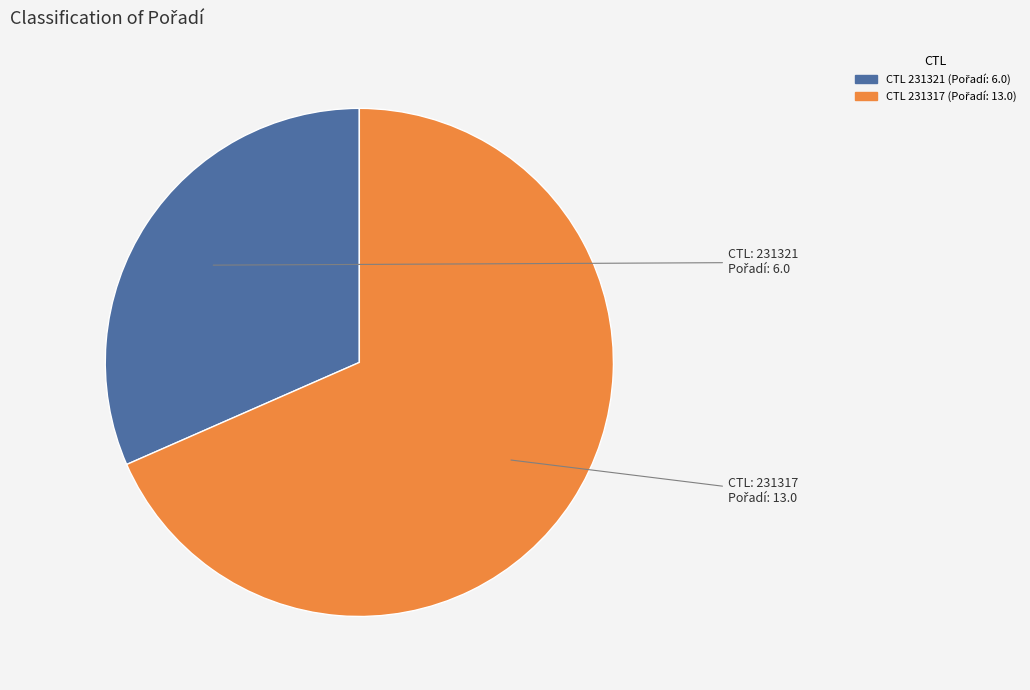

How many segments does this pie chart have?

2